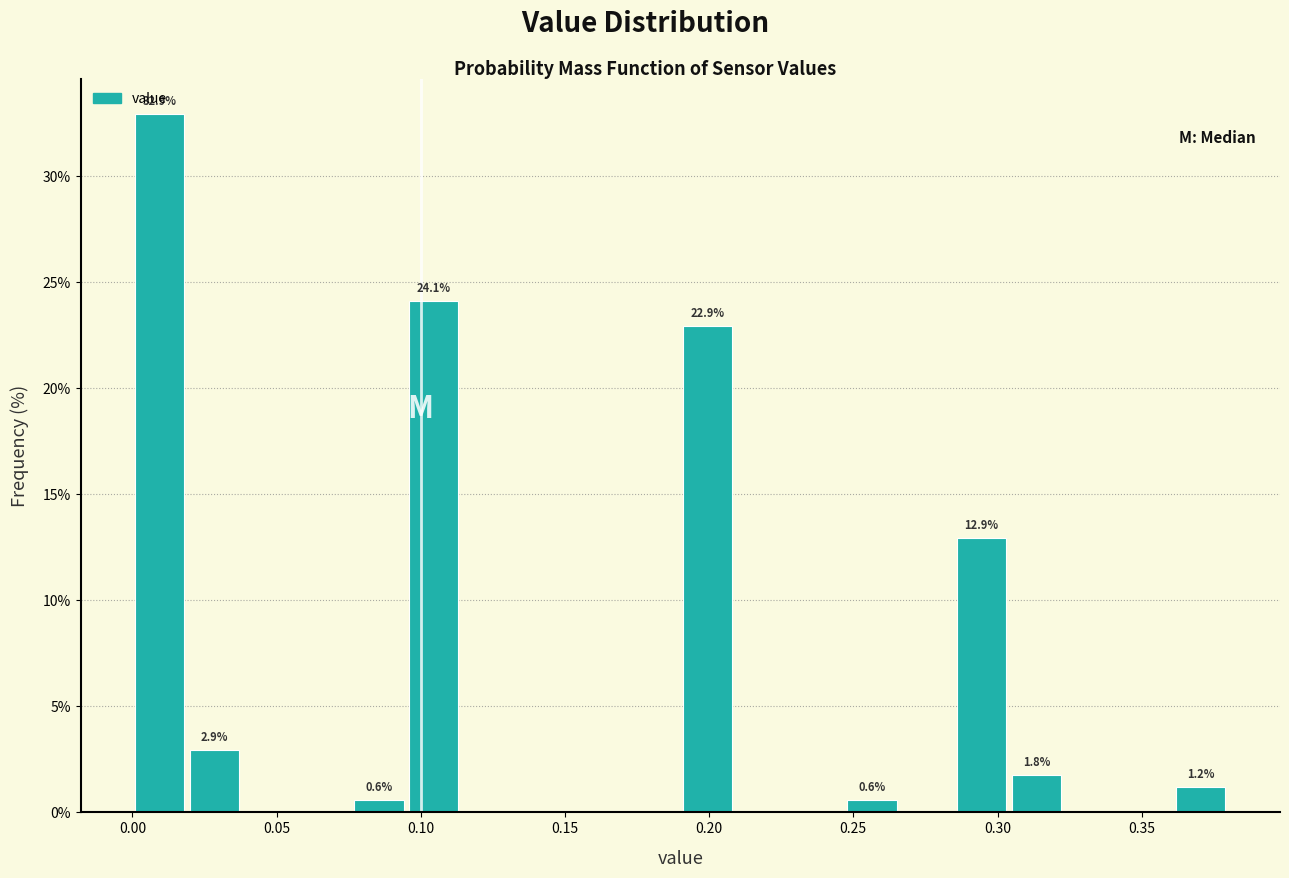

Read against the x-axis, roughly where is the centre of the tallest bar?

0.010